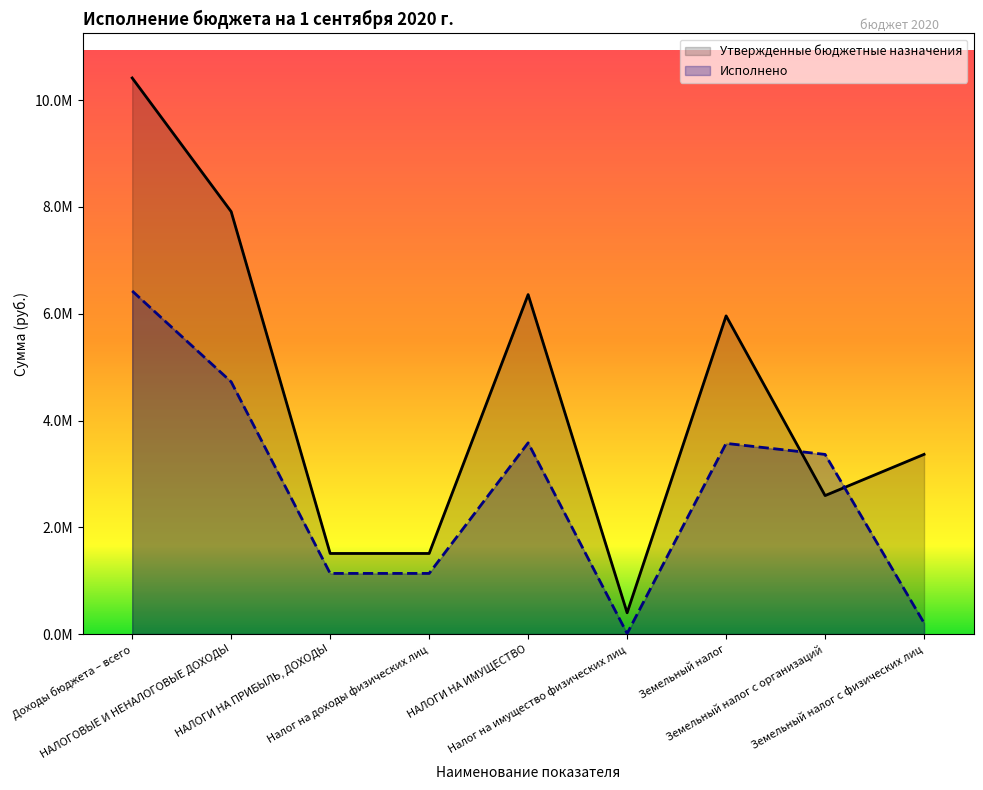

Between НАЛОГОВЫЕ И НЕНАЛОГОВЫЕ ДОХОДЫ and НАЛОГИ НА ИМУЩЕСТВО, which series saw the biggest shift?

Утвержденные бюджетные назначения